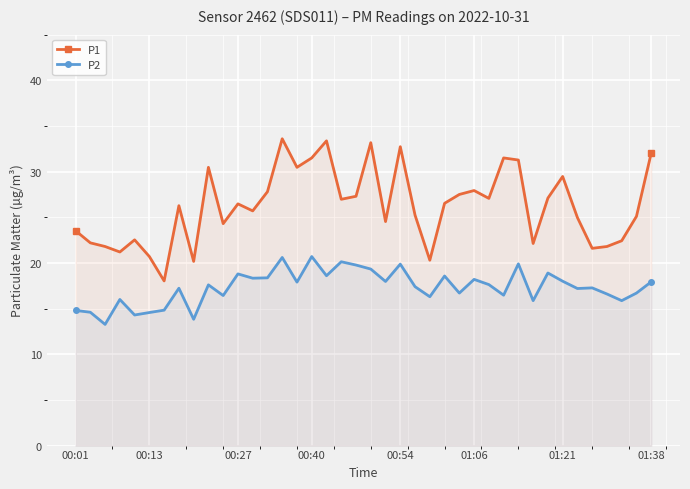

True or false: P1 and P2 intersect in this chart.

False